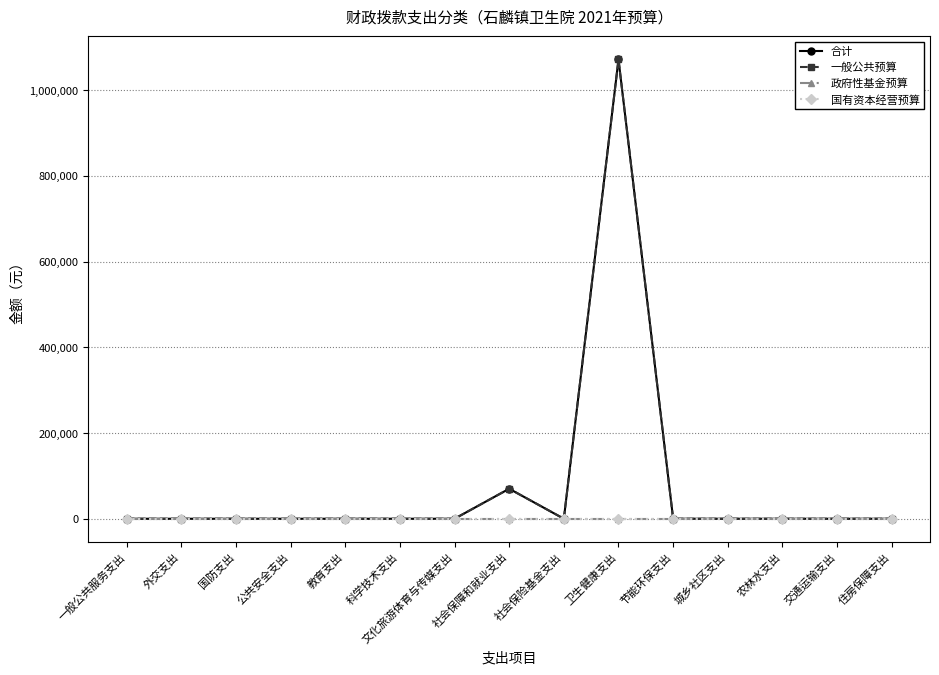

What is the label of the 3rd point from the right?

农林水支出